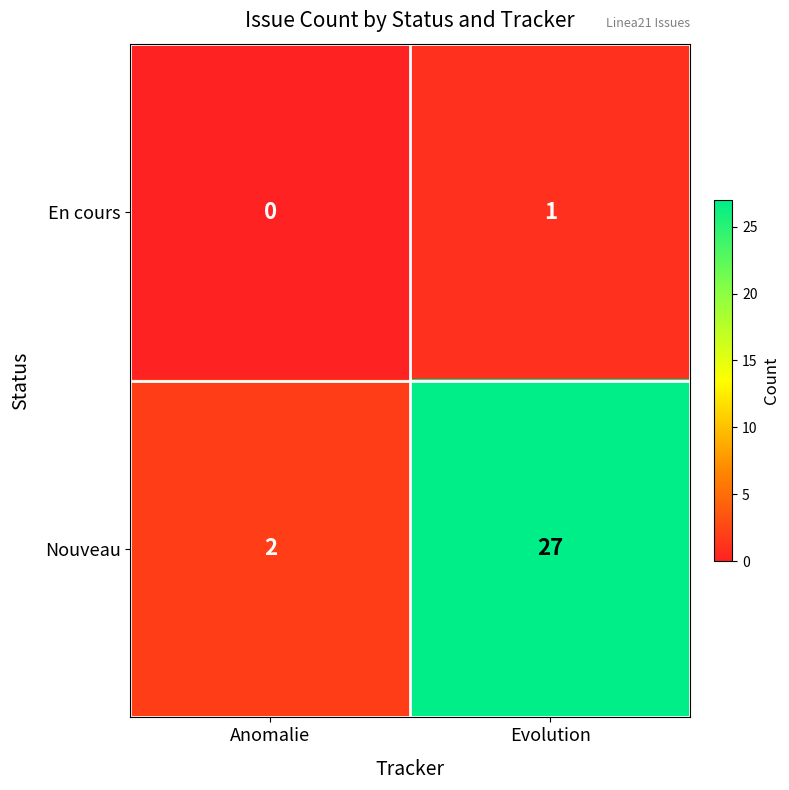

True or false: Nouveau has a value of 1 at Anomalie.

False